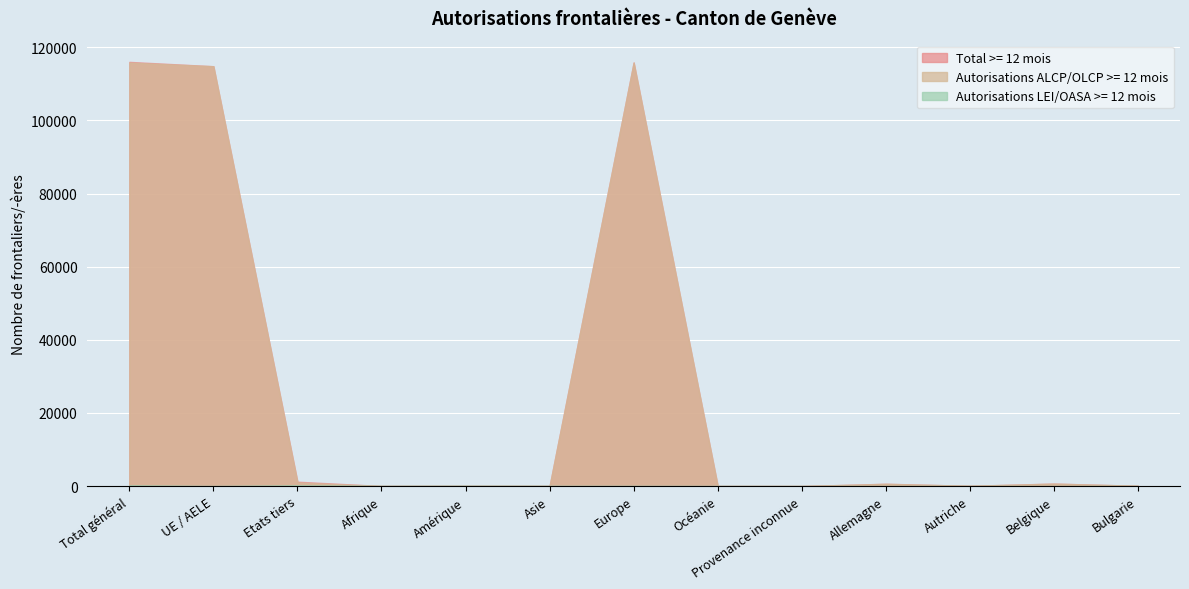

True or false: Autorisations ALCP/OLCP >= 12 mois has more than 0 interior local peaks.

True